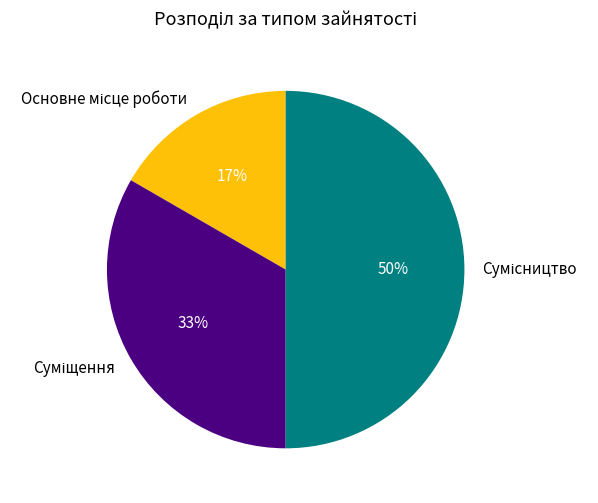

To the nearest percent, what is the difference between the largest and smallest slice percentages?

33%